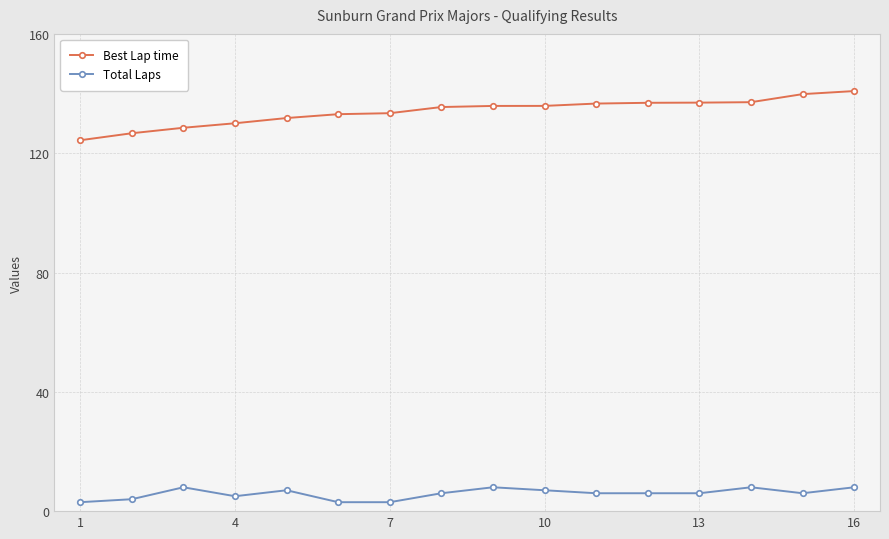

At how many categories does at least one series exceed 78?

16